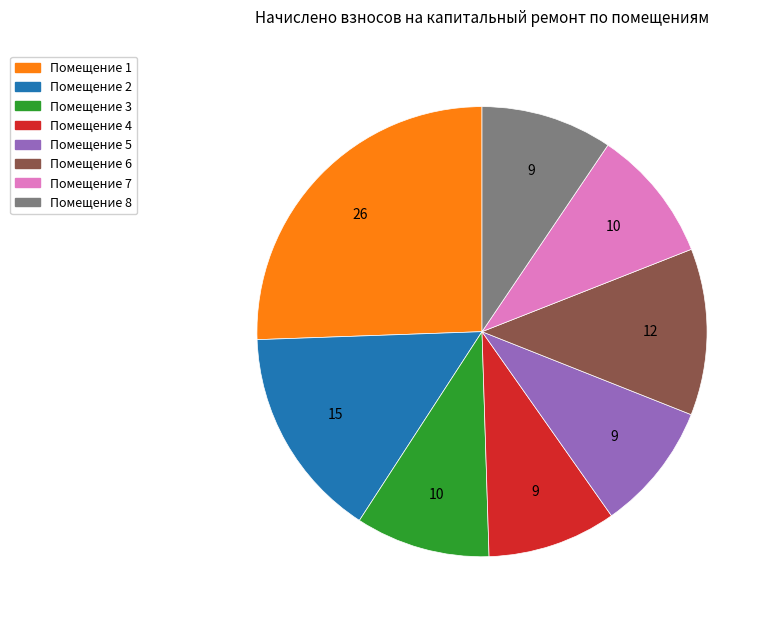

Does any single category account for the majority?

No